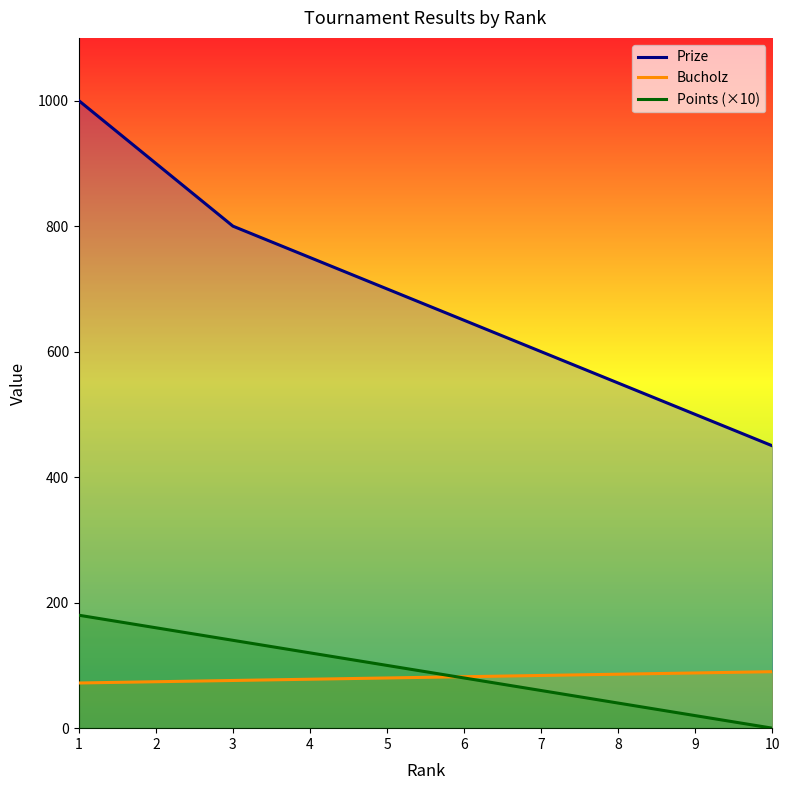

How many distinct data groups are displayed?

3